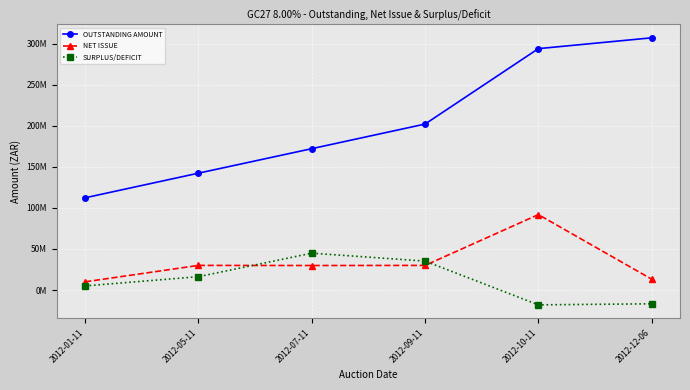

Is this an area chart (filled region under the line)?

No